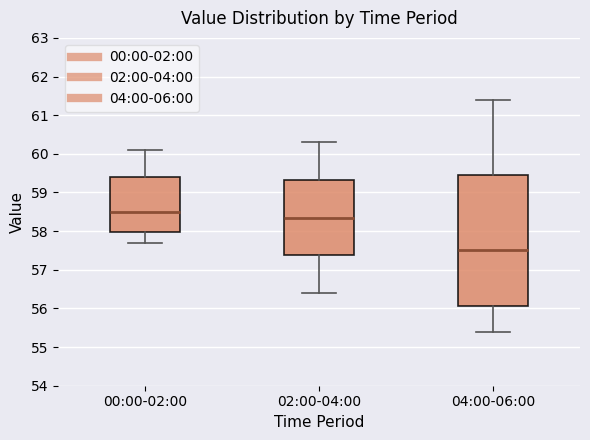

Which box's median line is the lowest?

04:00-06:00